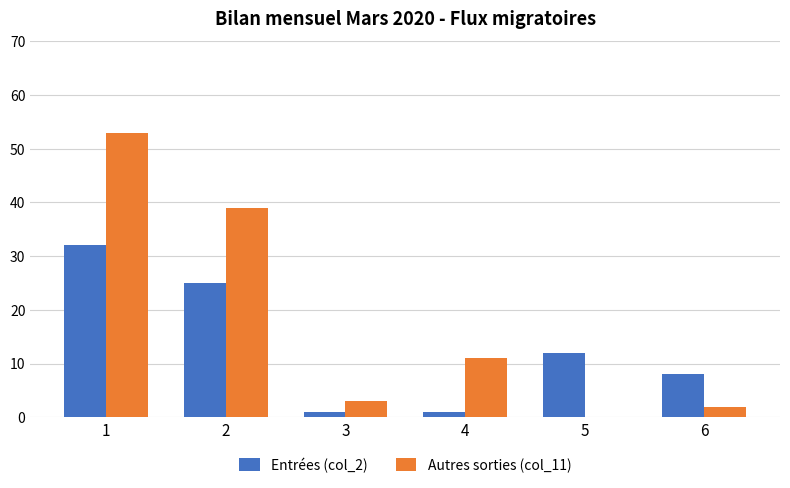

True or false: Autres sorties (col_11) has a value of 39 at 2.

True